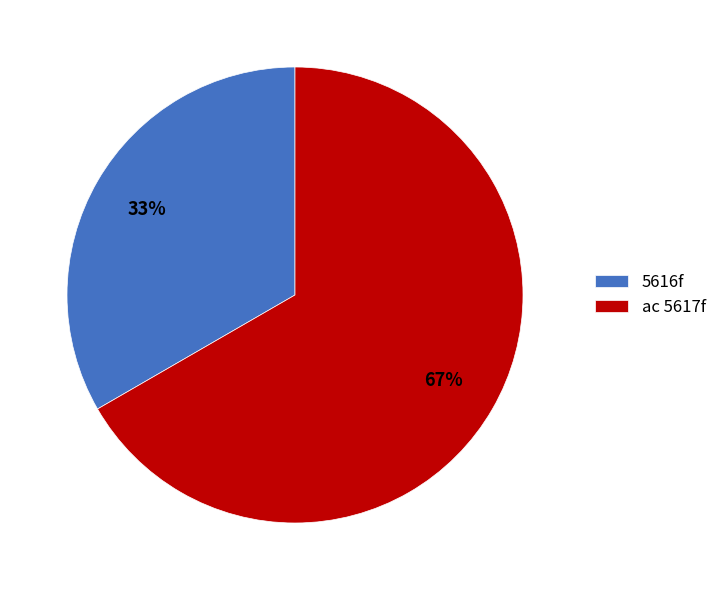

To the nearest percent, what is the average slice percentage?

50%